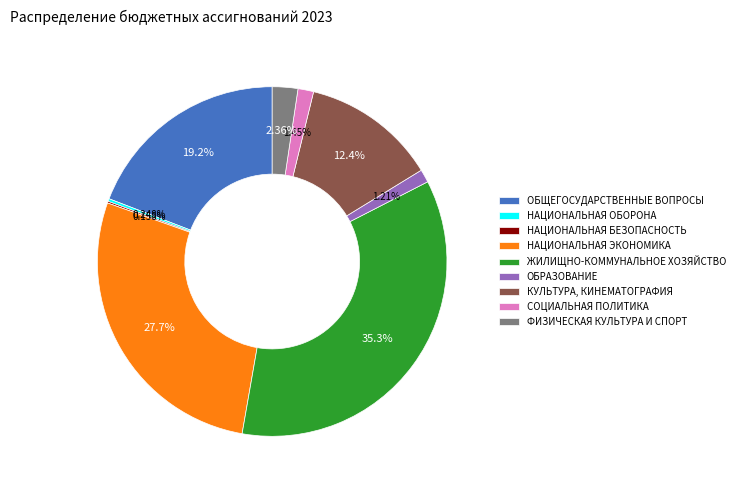

Is there any slice that represents more than half of the pie?

No